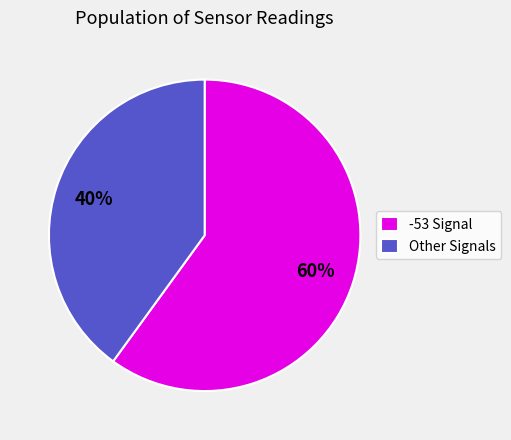

Do -53 Signal and Other Signals together represent more than half of the pie?

Yes